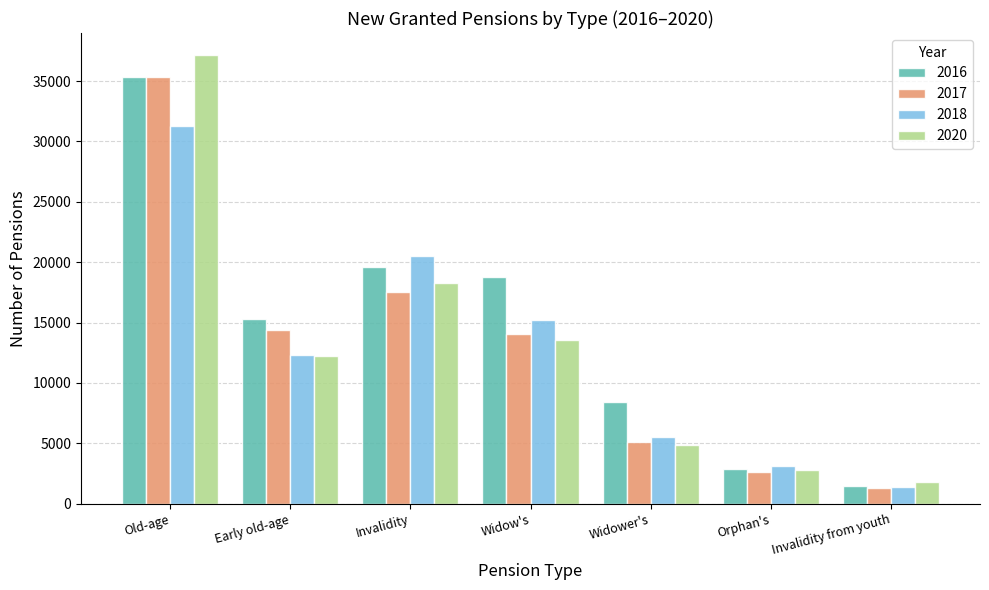

Is the value of 2018 at Invalidity from youth greater than the value of 2017 at Orphan's?

No